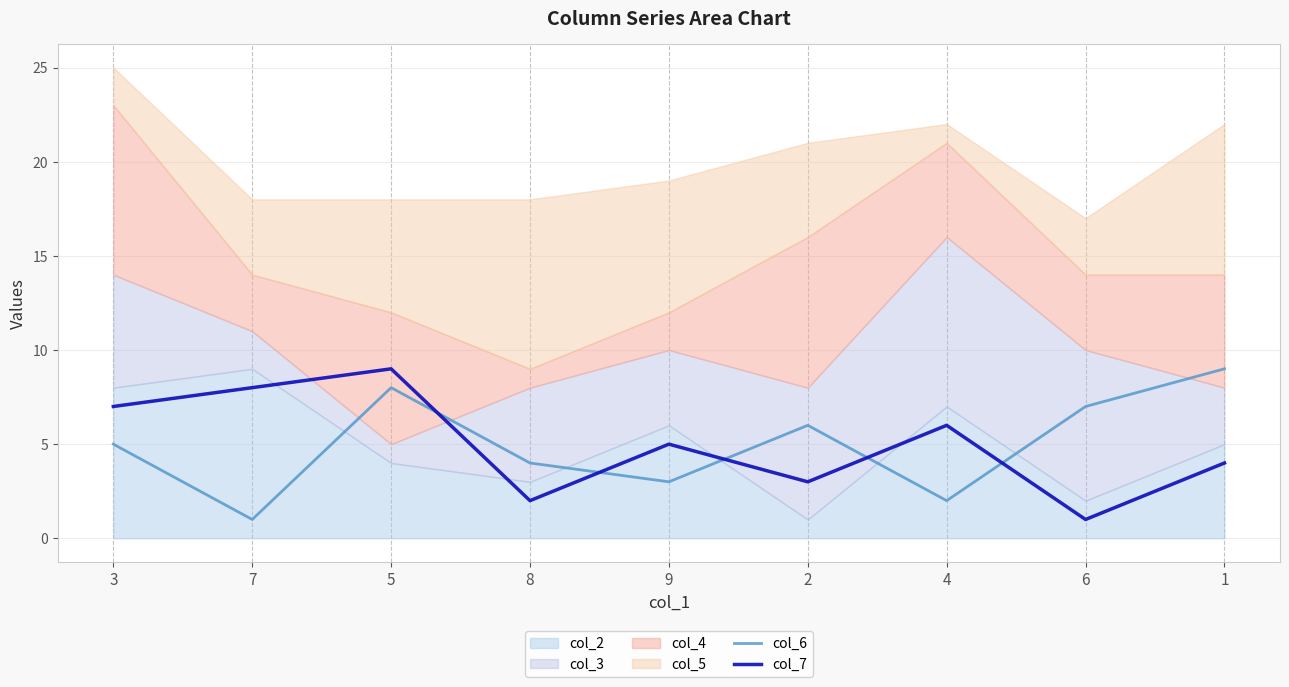

Read the col_6 value at 2.

6